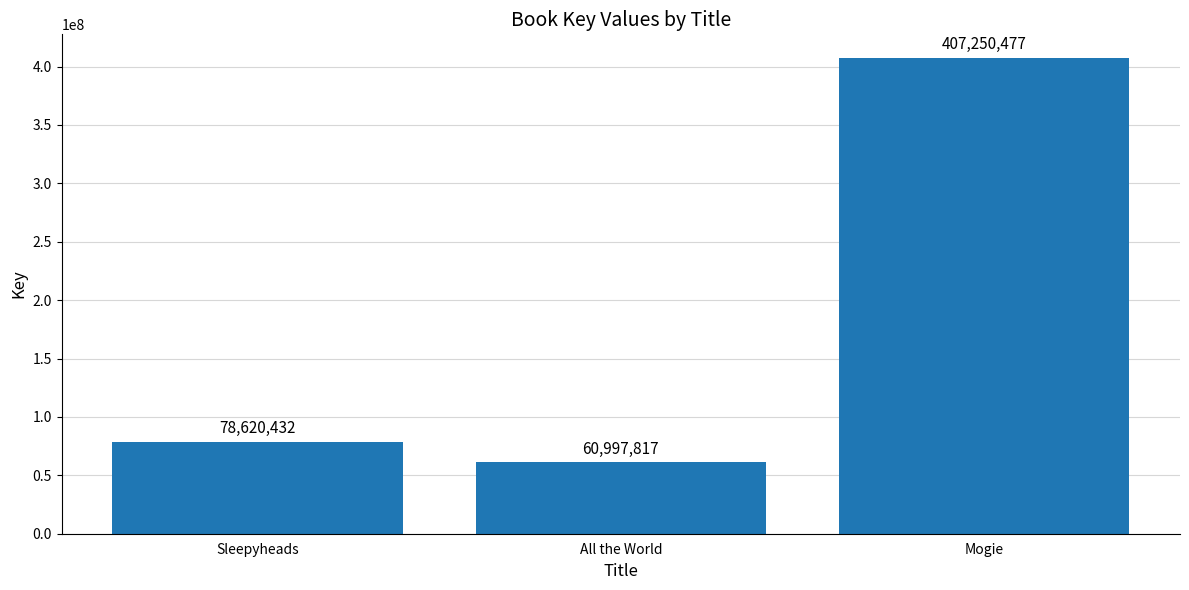

Reading left to right, transcribe all the data shown in this chart.

78620432	60997817	407250477